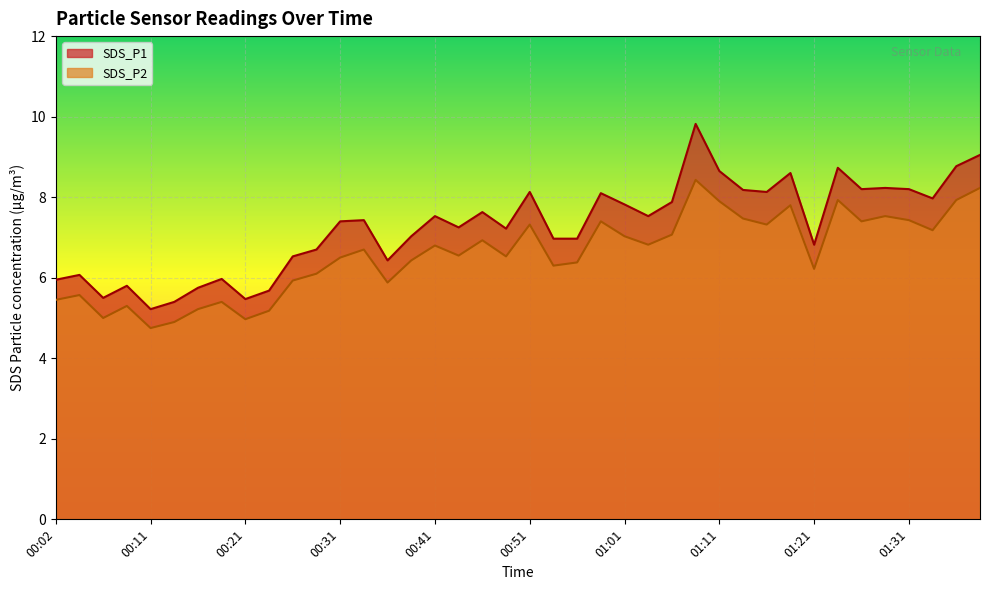

Where is SDS_P1 nearest to the value 7?

00:38